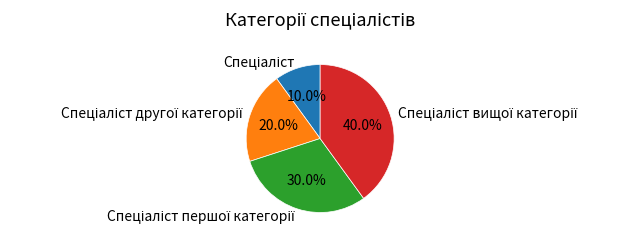

To the nearest percent, what is the average slice percentage?

25%